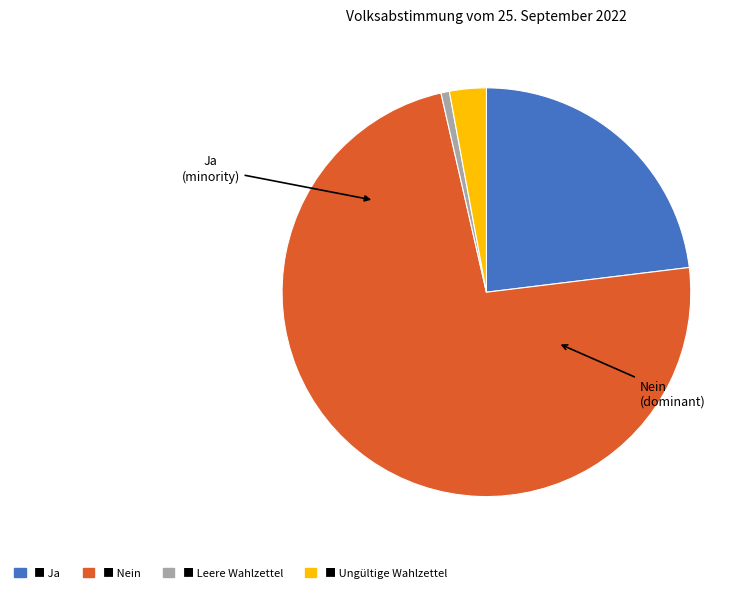

Does any single category account for the majority?

Yes